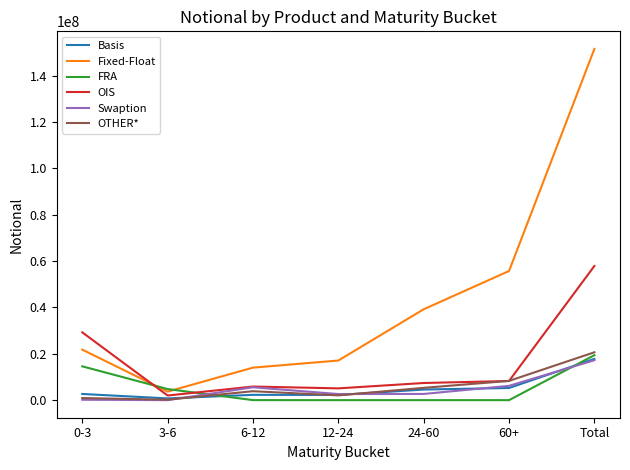

Between 24-60 and 60+, which series saw the biggest shift?

Fixed-Float